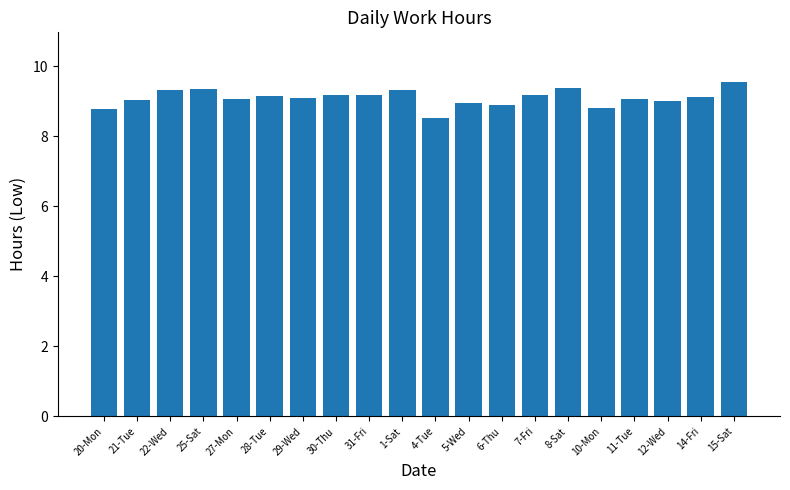

Are the bars horizontal?

No